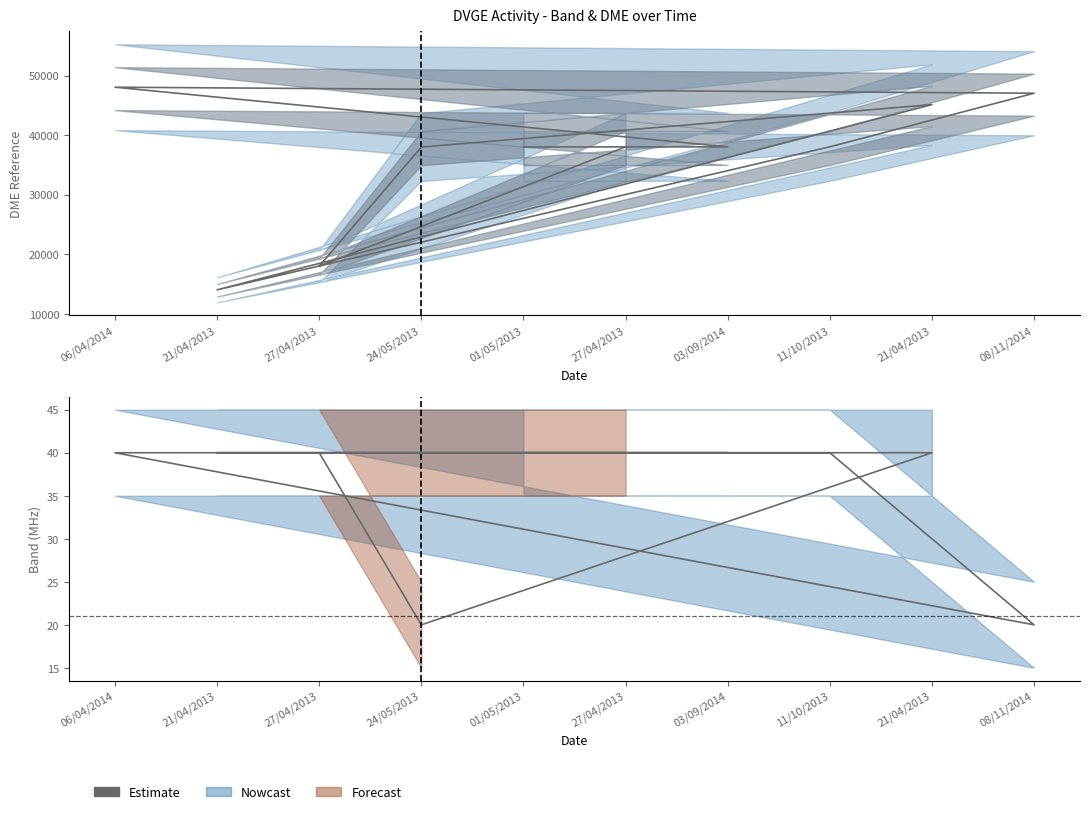

How many data points does each series have?

10